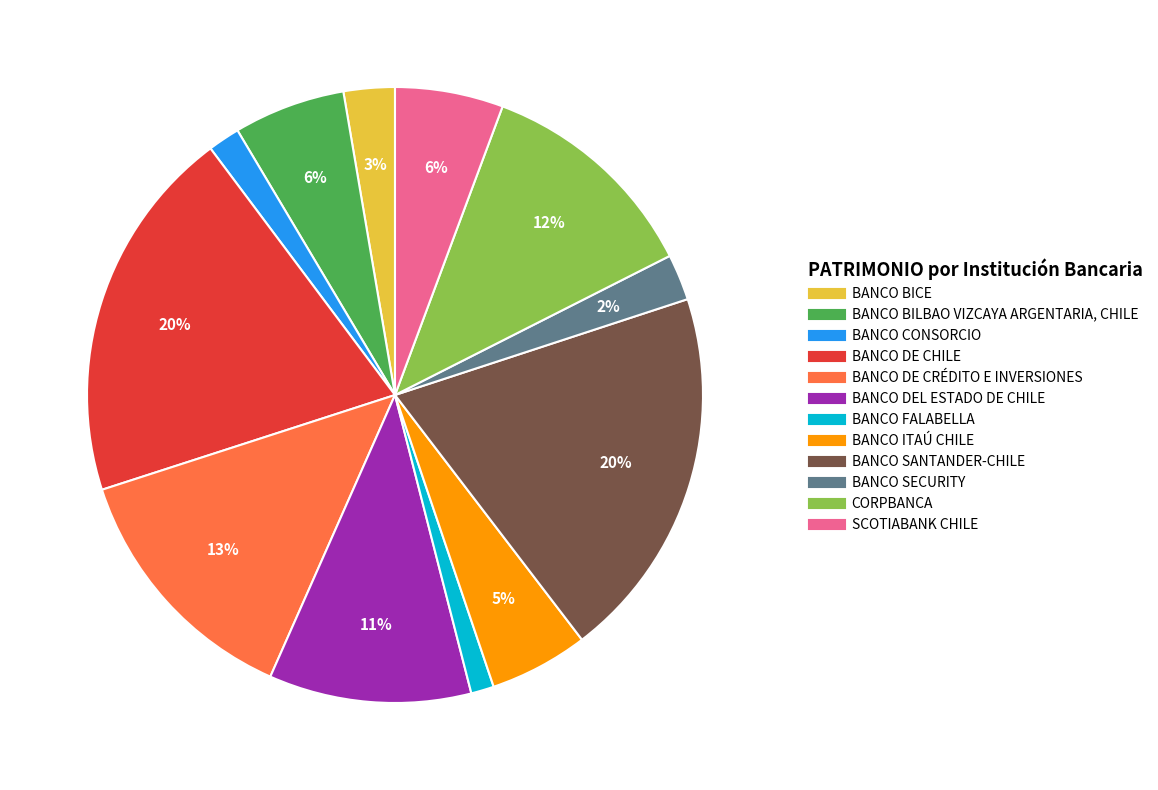

To the nearest percent, what is the average slice percentage?

8%